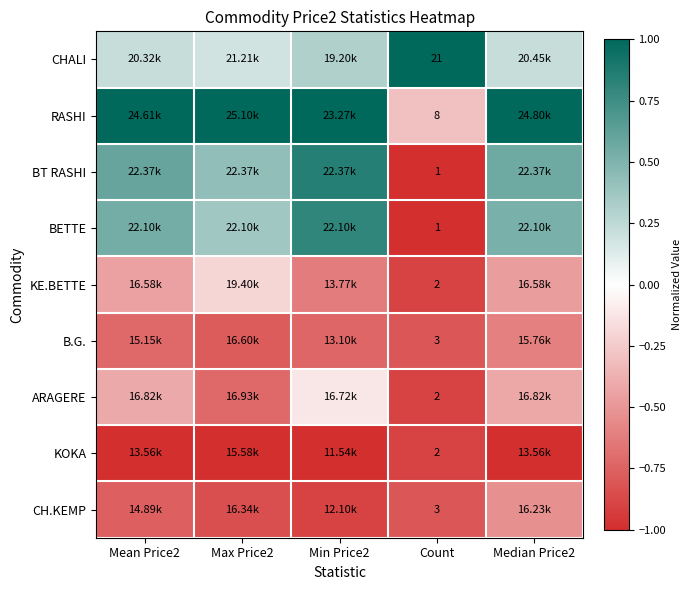

How many KOKA values are between -1 and 0?

5